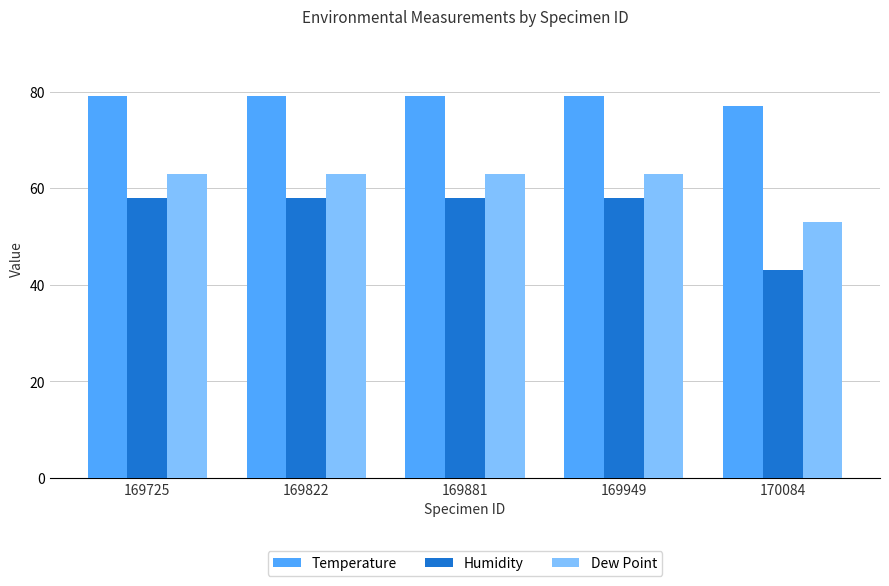

Is the value of Temperature at 169949 greater than the value of Humidity at 169949?

Yes